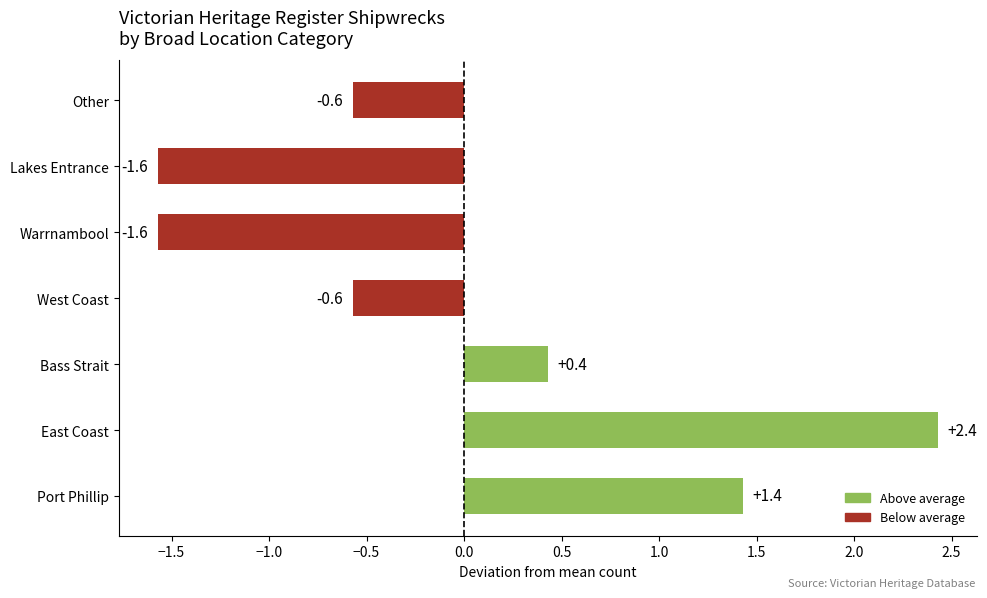

Count the values in the range -1 to 1.

3